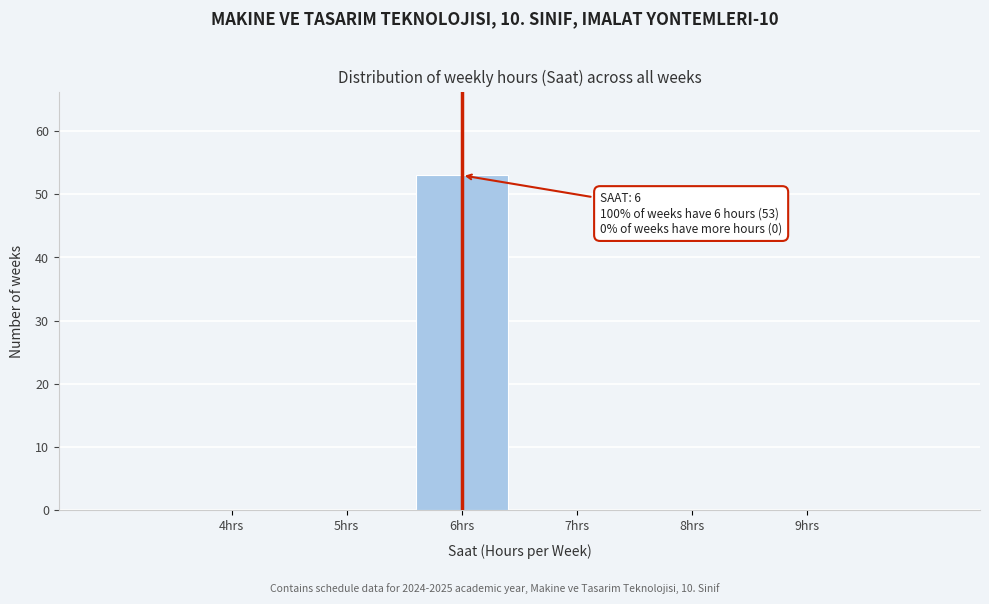

Over which range of the x-axis is the bar tallest?

5.5 to 6.5